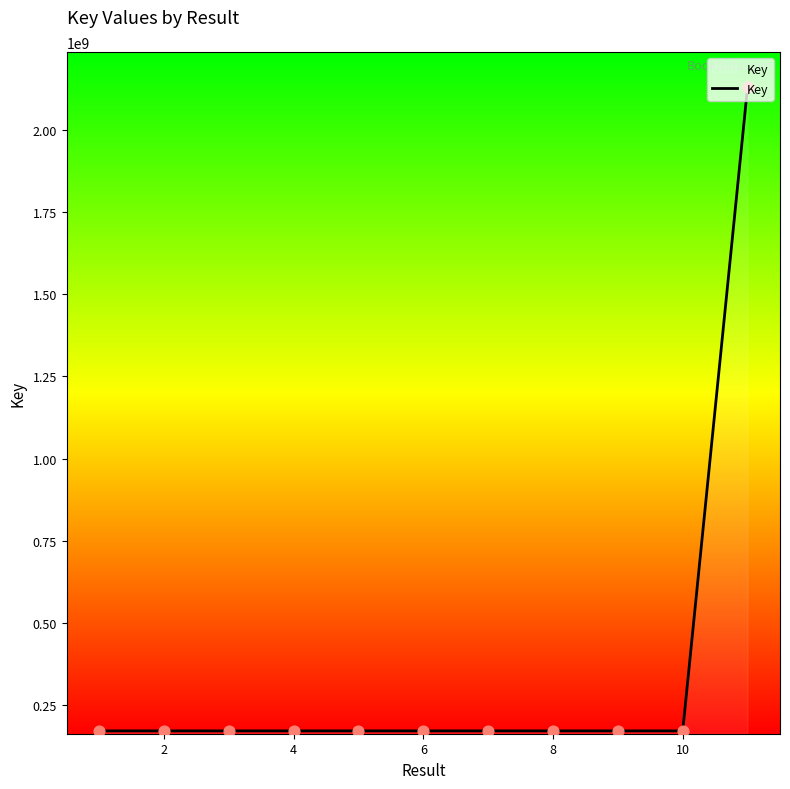

What is the difference between the maximum and minimum values?

1958562561